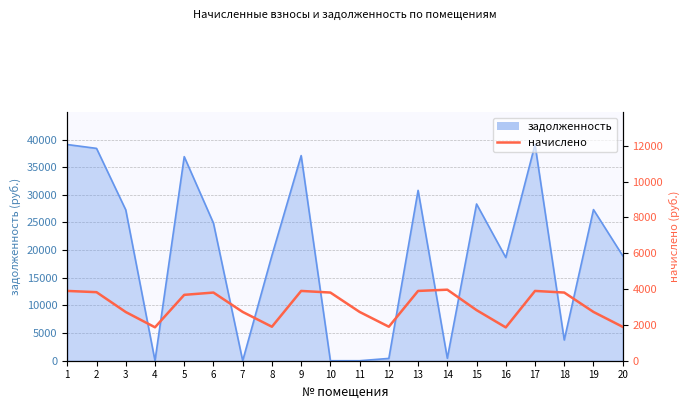

Between 6 and 7, which is larger?

6